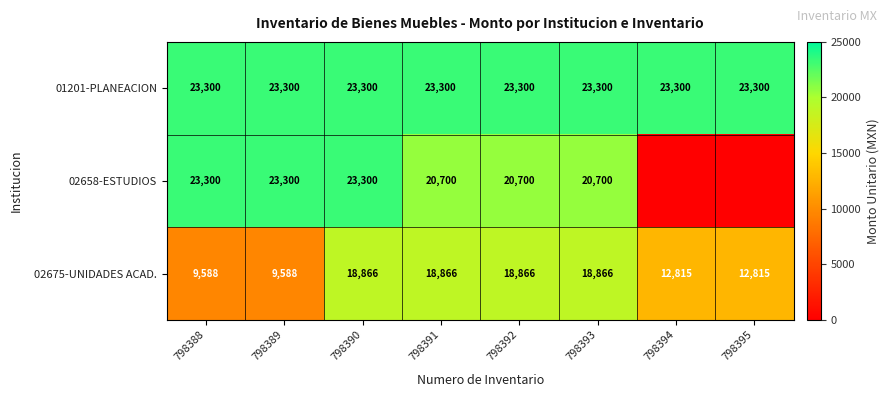

What is the sum of the 01201-PLANEACION values at 798395 and 798389?

46600